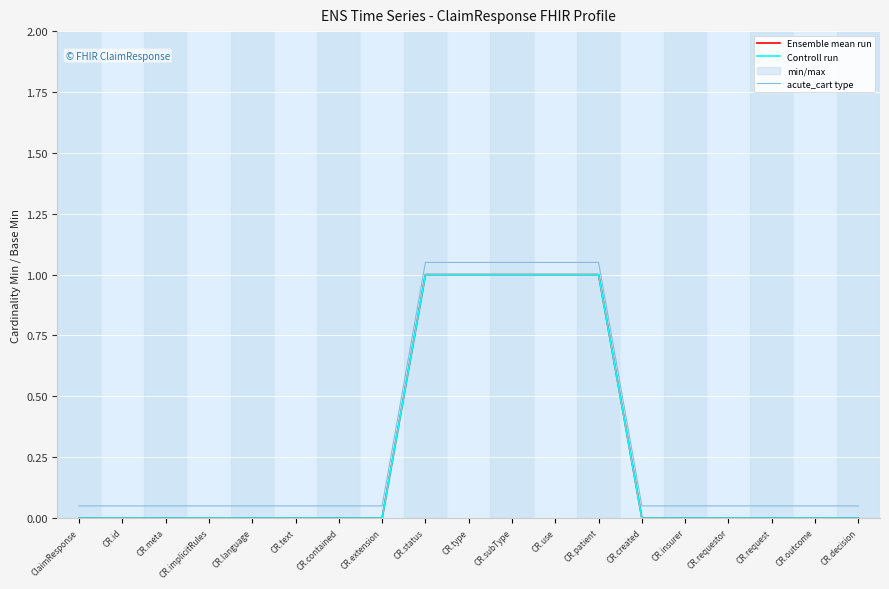

What is the difference between the maximum and minimum values in the Controll run series?

1.0